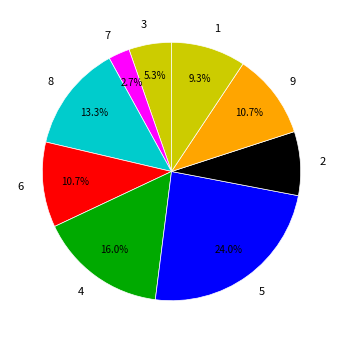

Is 8 the majority of the pie?

No